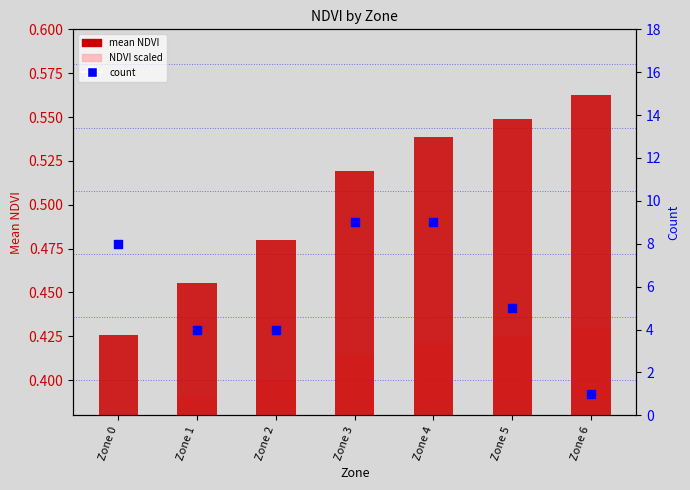

At which category is the sum across all series the highest?

Zone 4